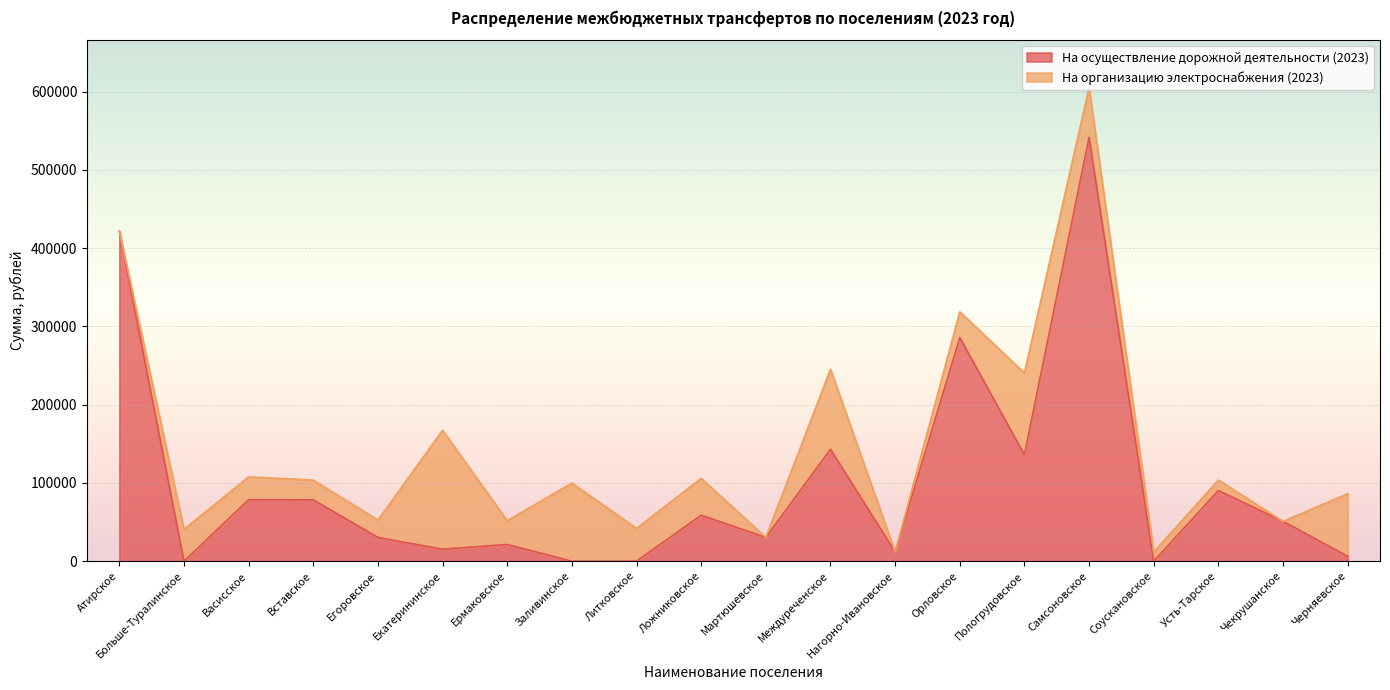

Between Литковское and Ложниковское, which is larger?

Ложниковское